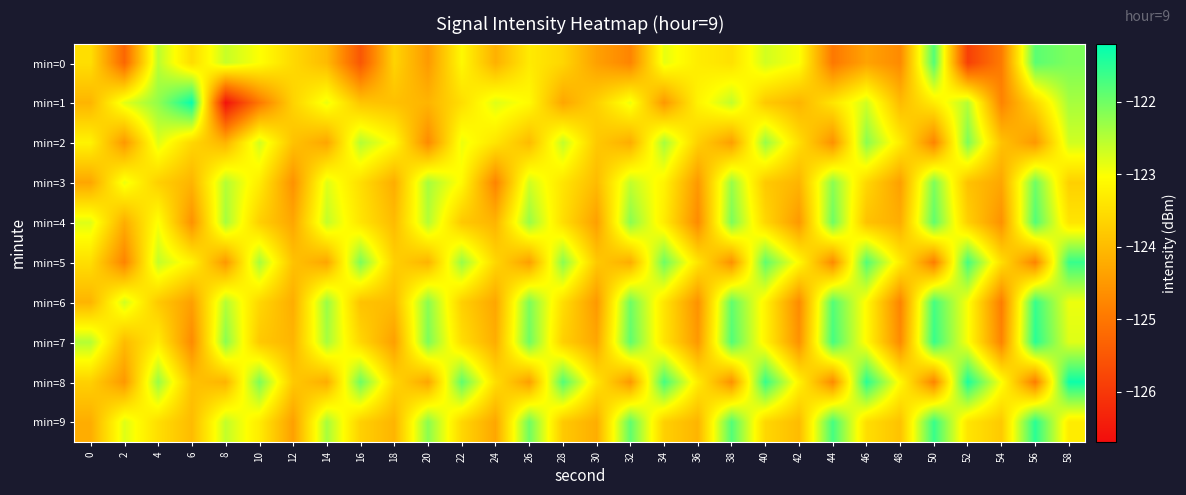

Reading left to right, what are all the values shown in this chart?

min=0: 0=-123.5	2=-125.3	4=-122.5	6=-123.5	8=-122.6	10=-123.0	12=-123.6	14=-124.0	16=-125.5	18=-123.6	20=-124.5	22=-123.1	24=-124.2	26=-123.3	28=-123.6	30=-124.4	32=-124.8	34=-122.9	36=-123.3	38=-123.5	40=-122.7	42=-123.0	44=-125.0	46=-124.3	48=-124.7	50=-121.8	52=-125.9	54=-124.9	56=-121.9	58=-122.1
min=1: 0=-124.1	2=-122.8	4=-122.3	6=-121.3	8=-126.6	10=-125.0	12=-123.7	14=-122.9	16=-123.8	18=-123.9	20=-124.1	22=-123.5	24=-122.8	26=-123.1	28=-124.3	30=-123.7	32=-122.9	34=-124.5	36=-123.2	38=-122.6	40=-123.8	42=-124.1	44=-123.4	46=-122.7	48=-124.0	50=-123.3	52=-122.5	54=-124.8	56=-123.6	58=-122.4
min=2: 0=-123.2	2=-124.5	4=-122.8	6=-123.6	8=-124.1	10=-122.7	12=-123.9	14=-124.3	16=-122.5	18=-123.1	20=-124.7	22=-122.9	24=-123.4	26=-124.0	28=-122.6	30=-123.8	32=-124.2	34=-122.4	36=-123.7	38=-124.4	40=-122.3	42=-123.5	44=-124.6	46=-122.2	48=-123.3	50=-124.8	52=-122.1	54=-123.9	56=-124.5	58=-122.7
min=3: 0=-124.3	2=-122.9	4=-123.7	6=-124.1	8=-122.5	10=-123.3	12=-124.6	14=-122.8	16=-123.5	18=-124.2	20=-122.4	22=-123.1	24=-124.8	26=-122.7	28=-123.4	30=-124.0	32=-122.6	34=-123.2	36=-124.5	38=-122.3	40=-123.8	42=-124.1	44=-122.2	46=-123.6	48=-124.4	50=-122.1	52=-123.9	54=-124.3	56=-122.0	58=-123.7
min=4: 0=-122.8	2=-124.2	4=-123.0	6=-124.6	8=-122.4	10=-123.7	12=-124.3	14=-122.6	16=-123.4	18=-124.0	20=-122.5	22=-123.8	24=-124.1	26=-122.3	28=-123.5	30=-124.4	32=-122.2	34=-123.3	36=-124.7	38=-122.1	40=-123.6	42=-124.5	44=-122.0	46=-123.9	48=-124.2	50=-121.9	52=-123.7	54=-124.6	56=-121.8	58=-123.4
min=5: 0=-123.5	2=-124.8	4=-122.6	6=-123.2	8=-124.5	10=-122.4	12=-123.9	14=-124.3	16=-122.1	18=-123.7	20=-124.1	22=-122.3	24=-123.6	26=-124.4	28=-122.2	30=-123.8	32=-124.2	34=-122.0	36=-123.4	38=-124.6	40=-121.9	42=-123.1	44=-124.7	46=-121.8	48=-123.3	50=-124.9	52=-121.7	54=-123.5	56=-124.8	58=-121.6
min=6: 0=-124.1	2=-122.7	4=-123.8	6=-124.4	8=-122.5	10=-123.6	12=-124.2	14=-122.3	16=-123.9	18=-124.0	20=-122.2	22=-123.7	24=-124.3	26=-122.1	28=-123.5	30=-124.5	32=-122.0	34=-123.4	36=-124.6	38=-121.9	40=-123.2	42=-124.7	44=-121.8	46=-123.1	48=-124.8	50=-121.7	52=-123.0	54=-124.9	56=-121.6	58=-122.9
min=7: 0=-122.5	2=-124.0	4=-123.3	6=-124.7	8=-122.2	10=-123.8	12=-124.1	14=-122.4	16=-123.6	18=-124.4	20=-122.1	22=-123.5	24=-124.2	26=-122.0	28=-123.7	30=-124.3	32=-121.9	34=-123.4	36=-124.5	38=-121.8	40=-123.2	42=-124.6	44=-121.7	46=-123.1	48=-124.7	50=-121.6	52=-123.0	54=-124.8	56=-121.5	58=-122.8
min=8: 0=-123.7	2=-124.5	4=-122.3	6=-123.9	8=-124.1	10=-122.1	12=-123.8	14=-124.2	16=-122.0	18=-123.6	20=-124.3	22=-121.9	24=-123.5	26=-124.4	28=-121.8	30=-123.4	32=-124.5	34=-121.7	36=-123.3	38=-124.6	40=-121.6	42=-123.2	44=-124.7	46=-121.5	48=-123.1	50=-124.8	52=-121.4	54=-123.0	56=-124.9	58=-121.3
min=9: 0=-124.2	2=-122.8	4=-123.5	6=-124.0	8=-122.6	10=-123.3	12=-124.4	14=-122.4	16=-123.7	18=-124.1	20=-122.2	22=-123.6	24=-124.3	26=-122.0	28=-123.8	30=-124.2	32=-121.9	34=-123.7	36=-124.1	38=-121.8	40=-123.6	42=-124.0	44=-121.7	46=-123.5	48=-123.9	50=-121.6	52=-123.4	54=-123.8	56=-121.5	58=-123.3